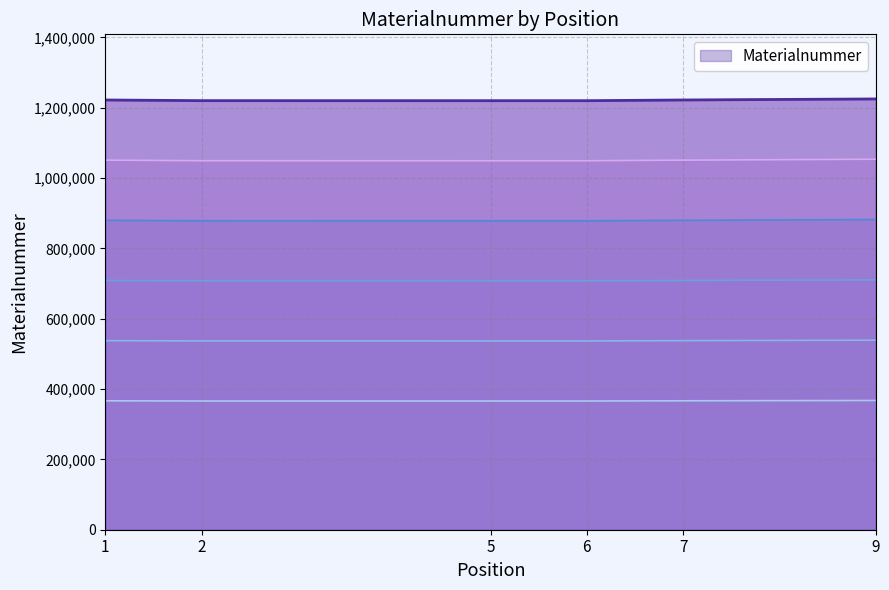

The value at 6 is 707637.7. True or false?

True